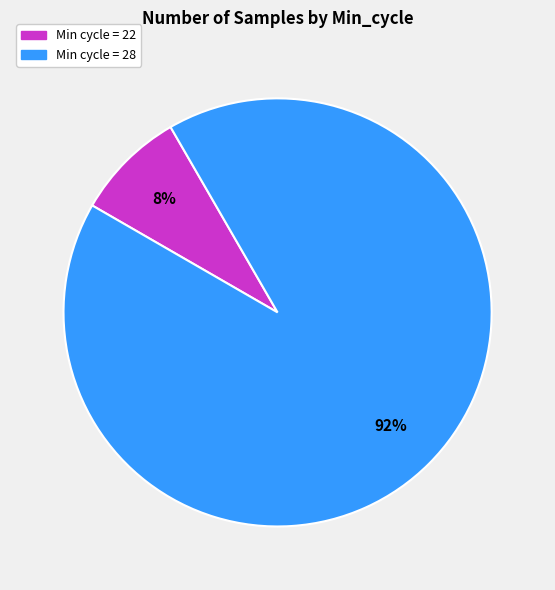

Is there a majority slice in this chart?

Yes